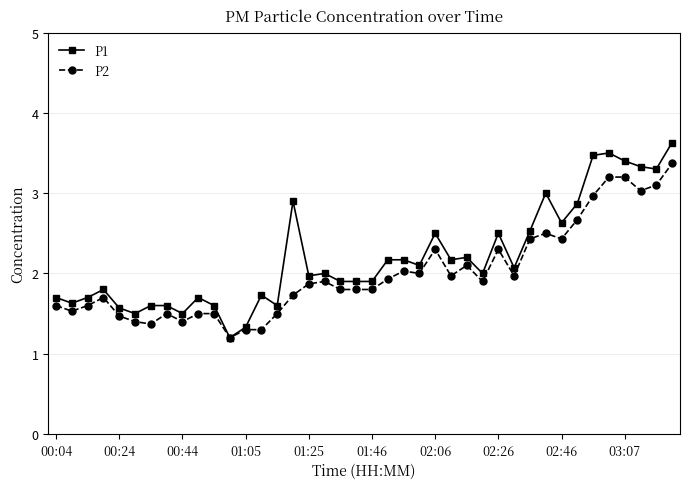

Rank the series by their maximum value, from highest to lowest.

P1, P2